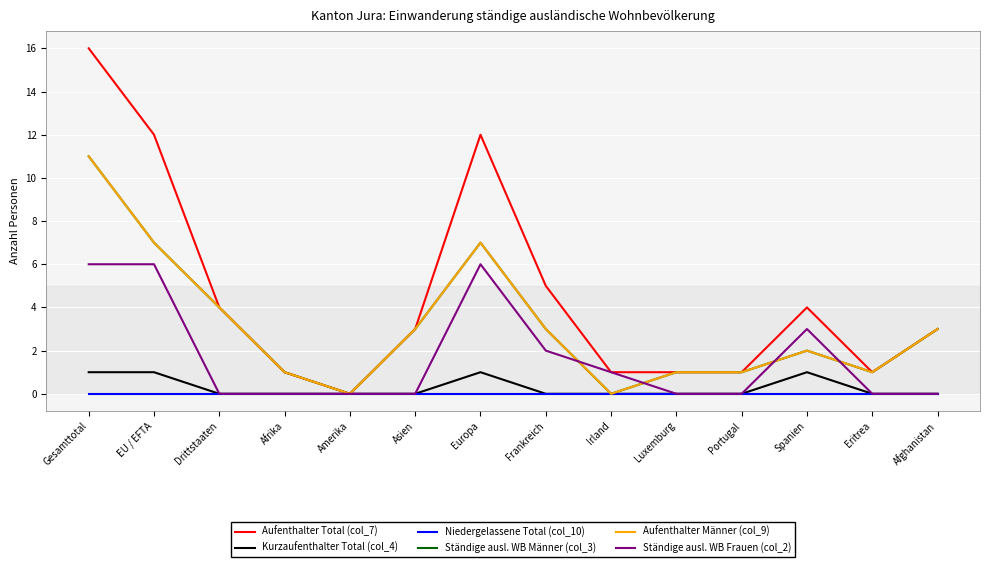

What is the difference between the Ständige ausl. WB Männer (col_3) values at Asien and Luxemburg?

2